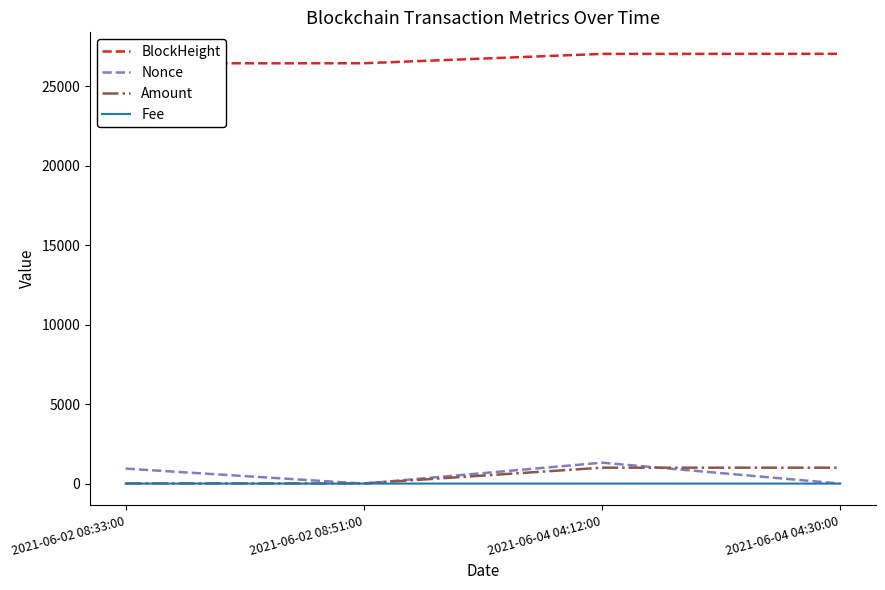

In Fee, how many points are lower than both neighbors (excluding endpoints)?

1